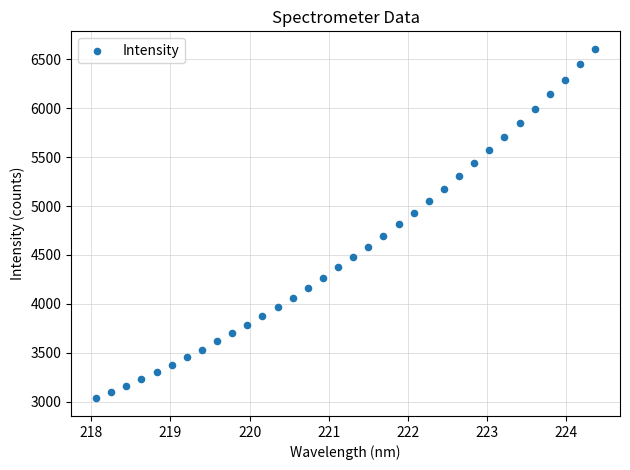

What is the range of Y values (max minus min)?

3578.2